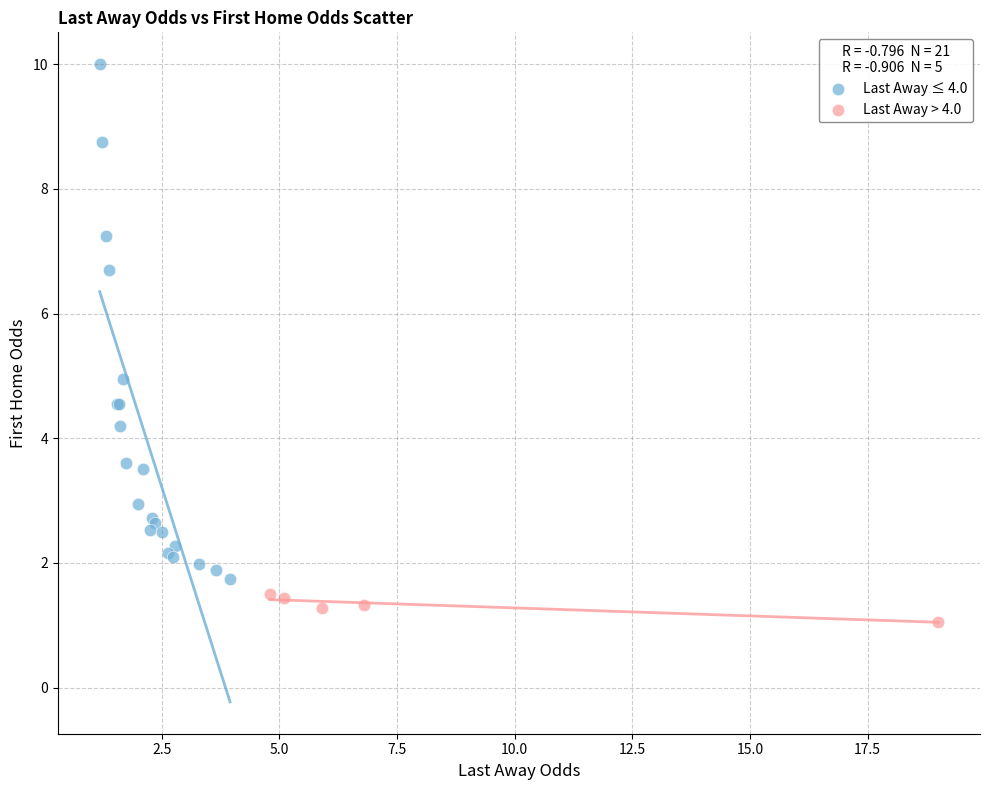

Which series has the widest spread of Y values?

Last Away ≤ 4.0